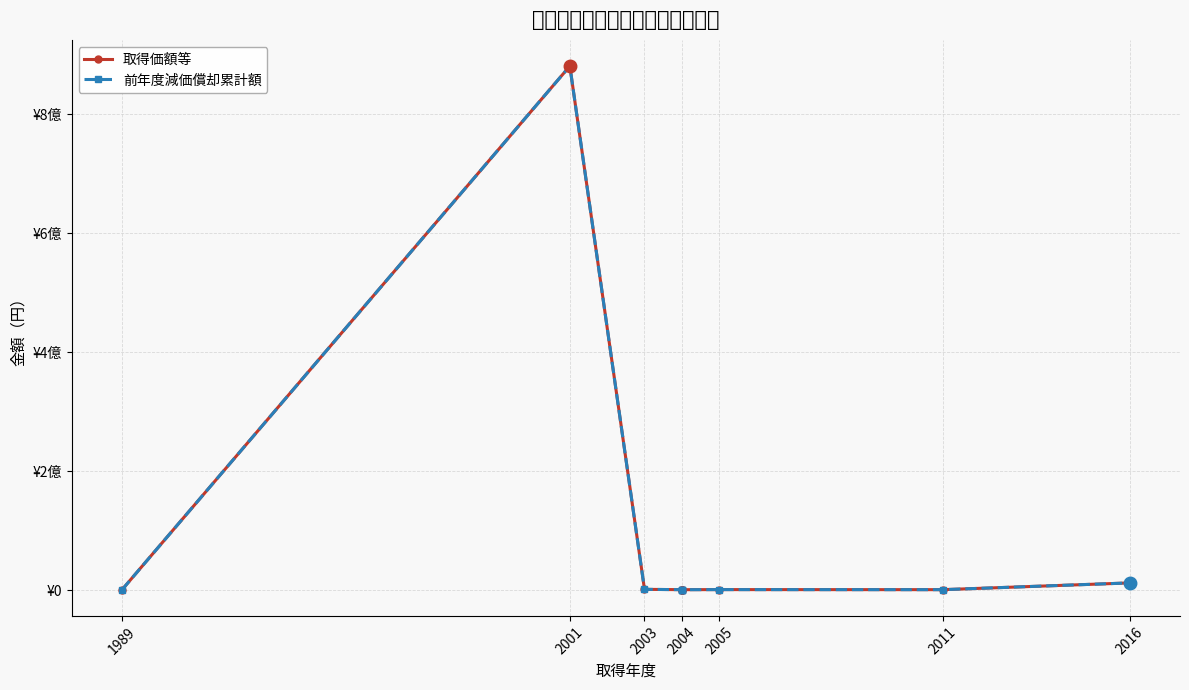

At which category does 取得価額等 reach its first local peak?

2001